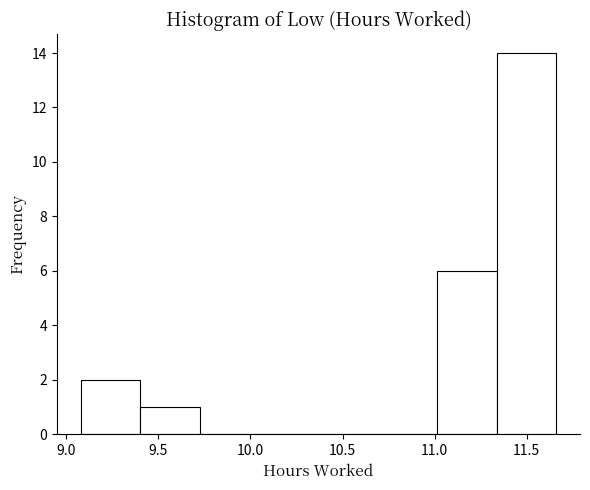

Over which range of the x-axis is the bar tallest?

11.35 to 11.65